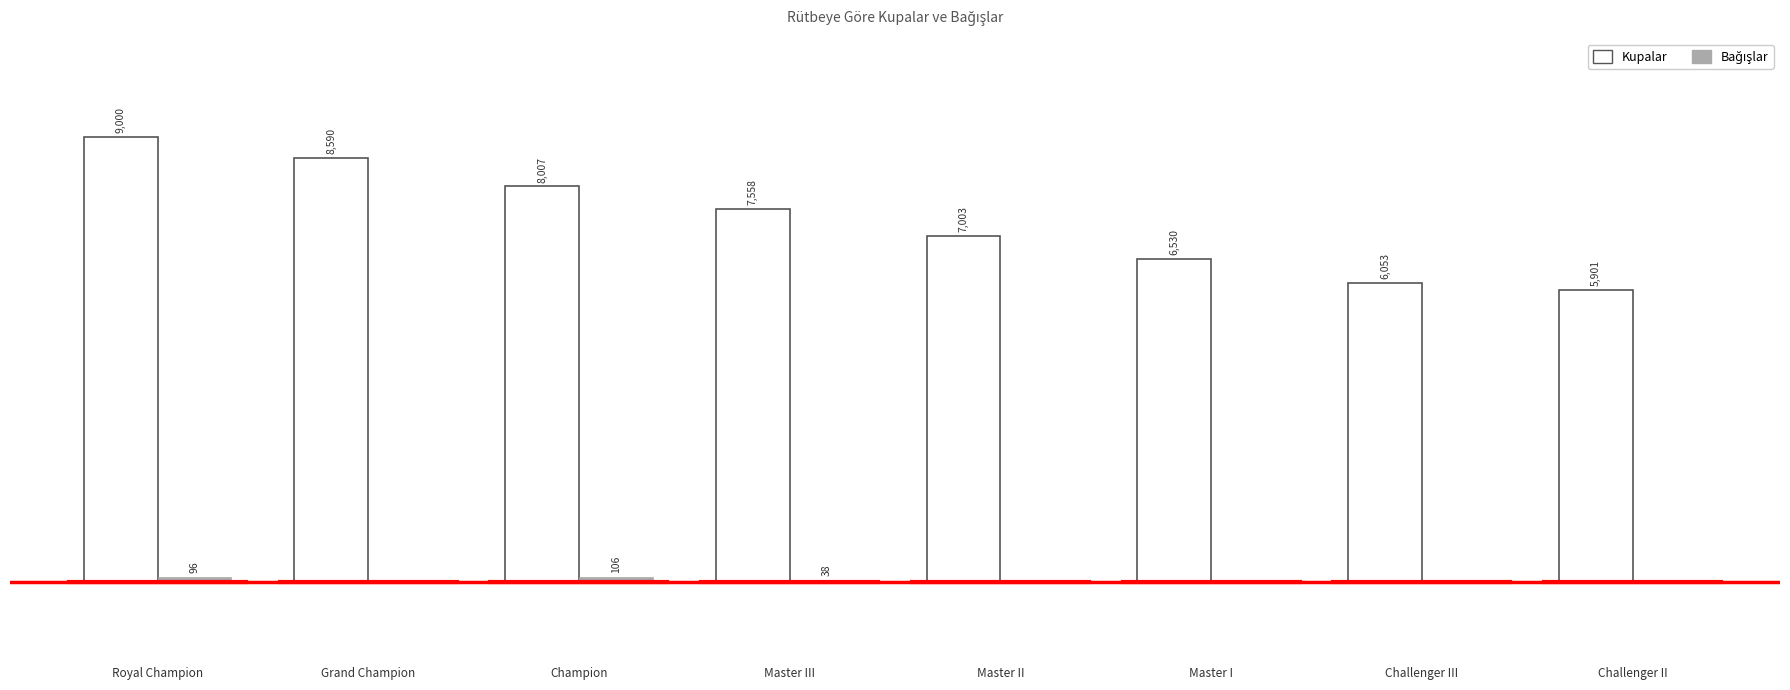

Which series has the largest total across all categories?

Kupalar